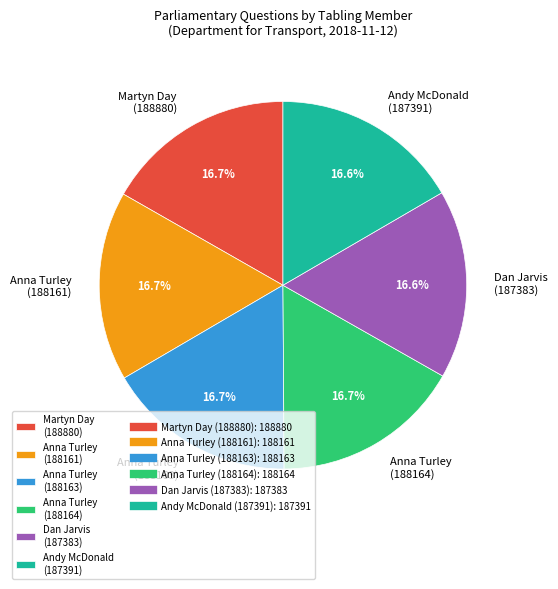

Approximately how many times larger is the value at Anna Turley (188163) compared to Martyn Day (188880)?

1.0